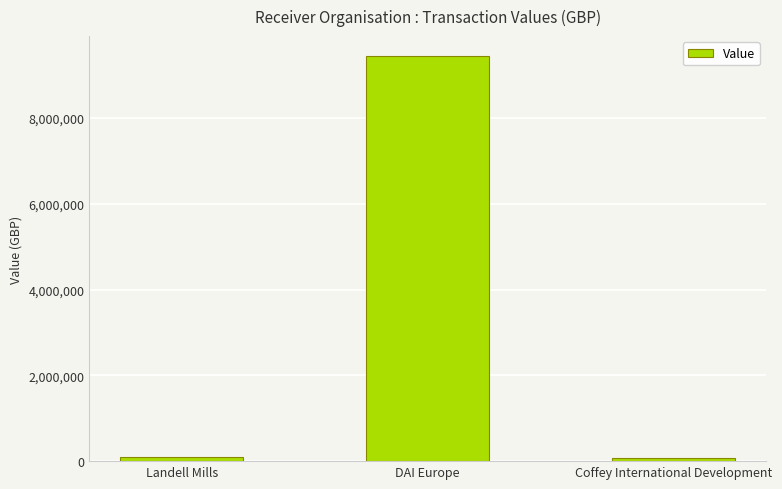

True or false: the data shows 9437138 at DAI Europe.

True